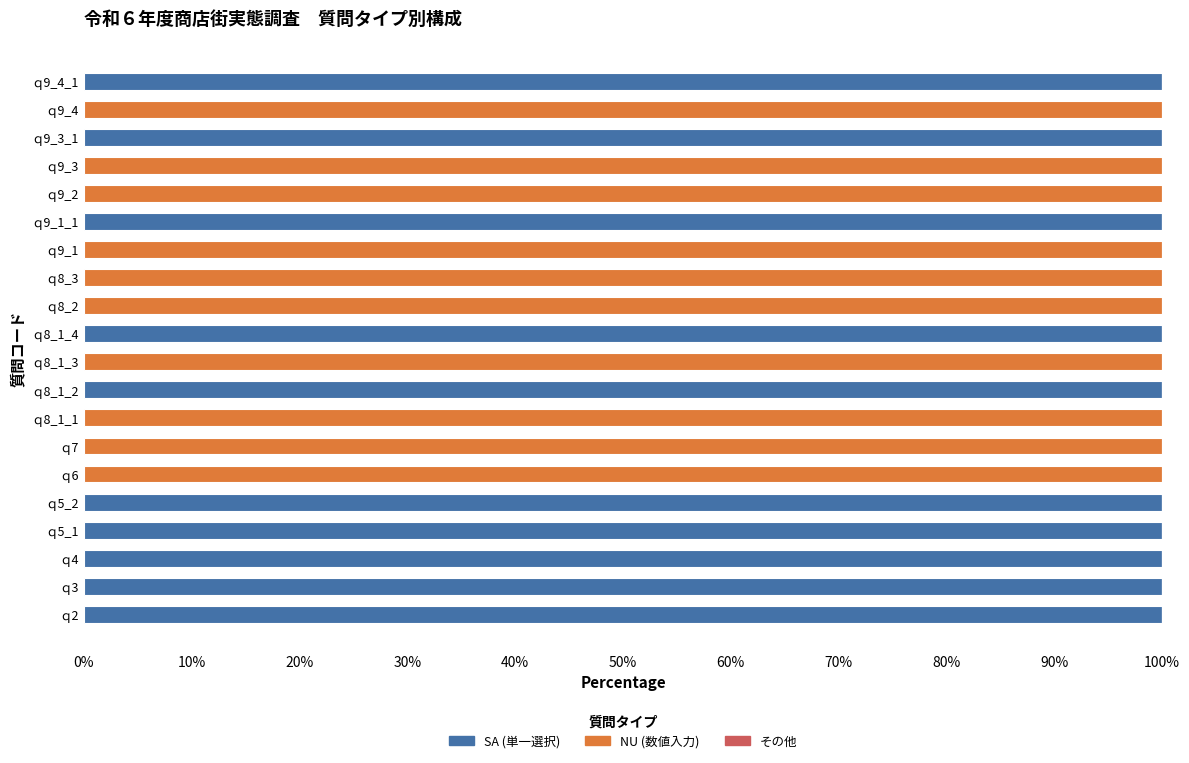

Is it true that SA (単一選択) equals 100 at ｑ8_1_2?

True